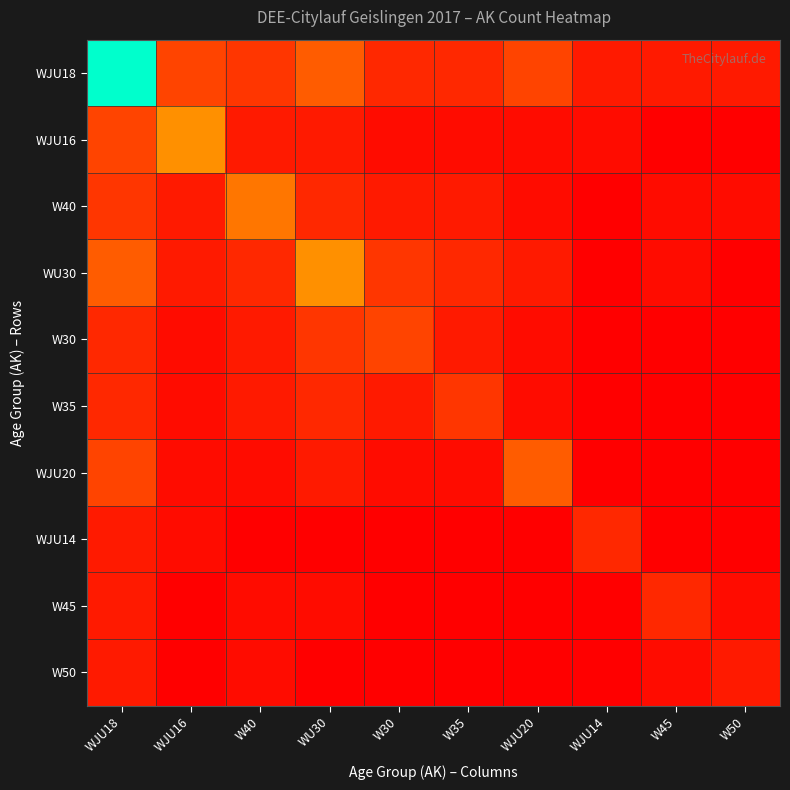

What is the difference between the highest and lowest values at WJU16?

8